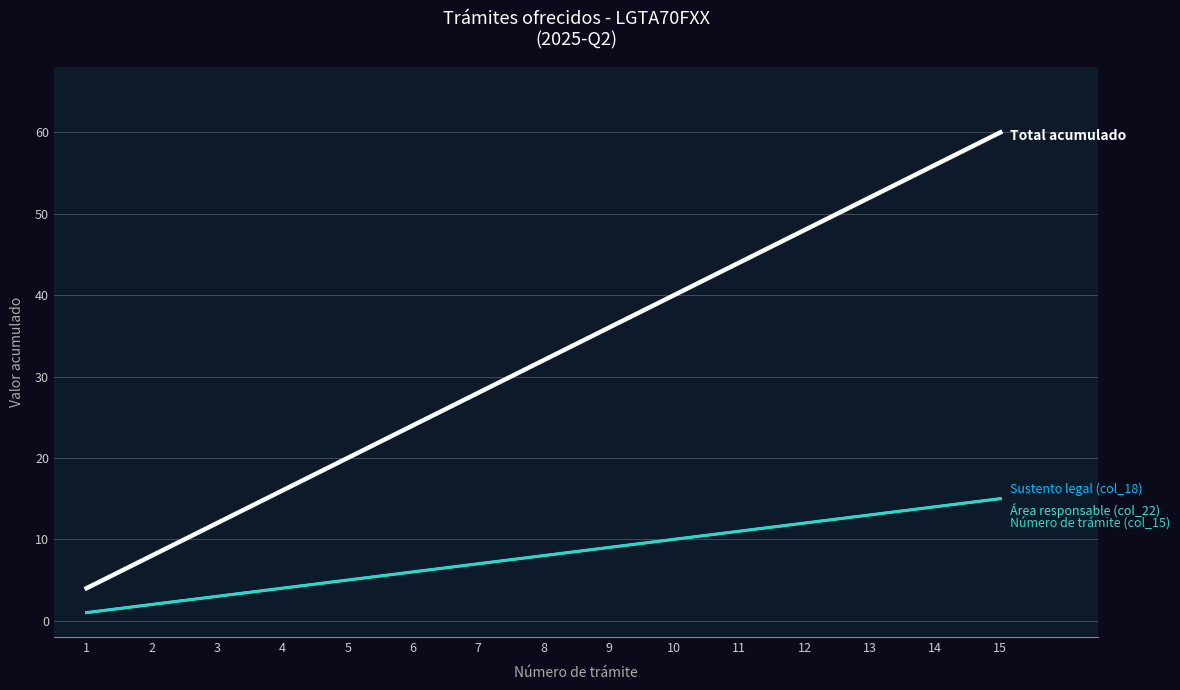

Does the chart have visible grid lines?

Yes